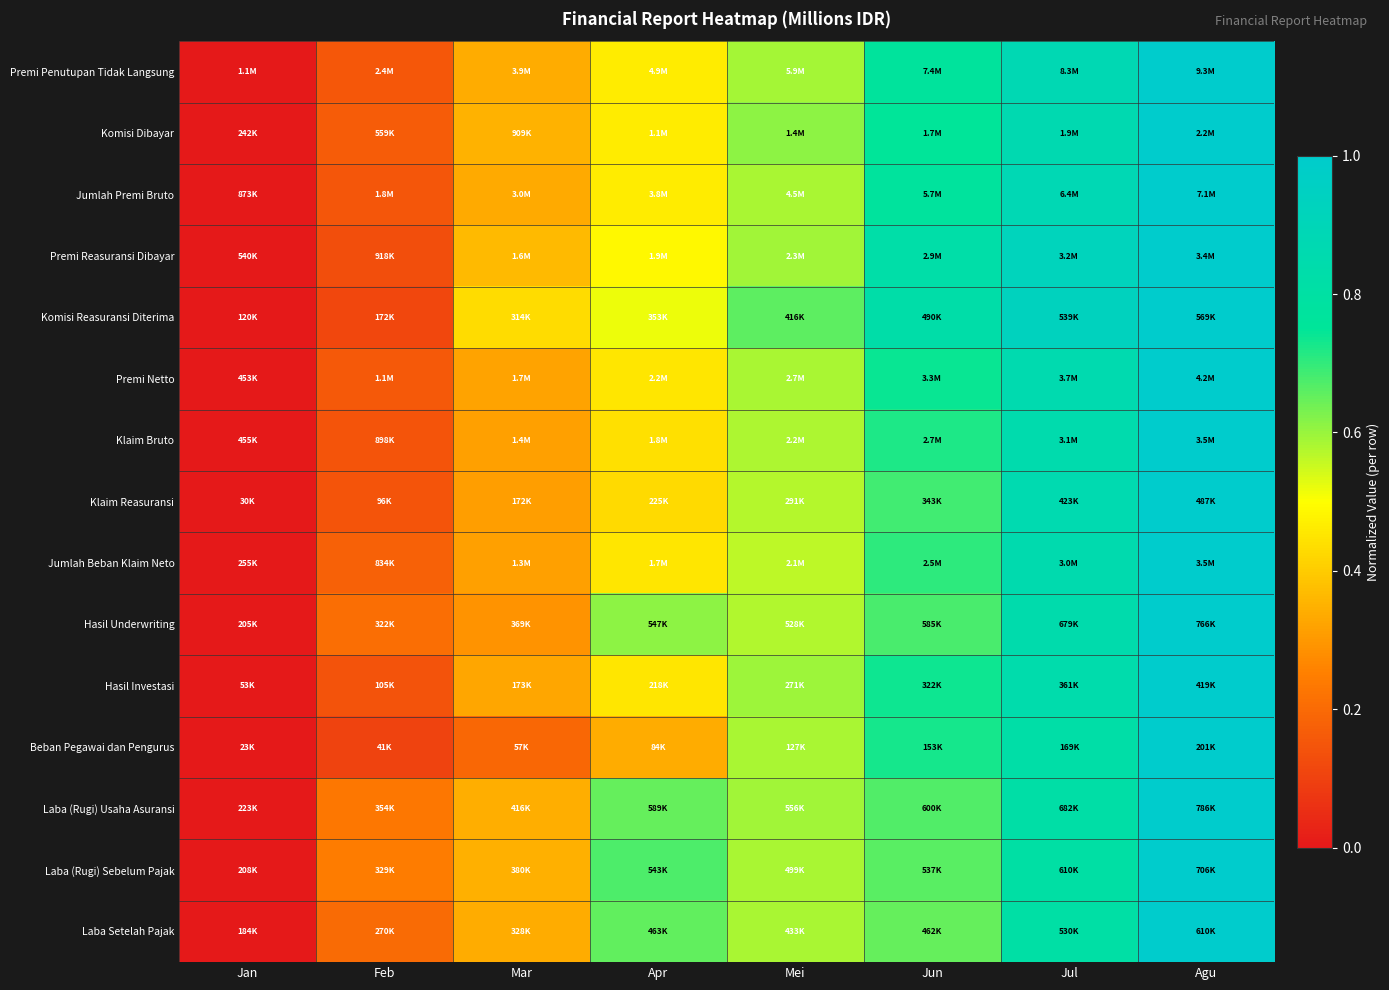

Which series has the widest spread of values?

Premi Penutupan Tidak Langsung